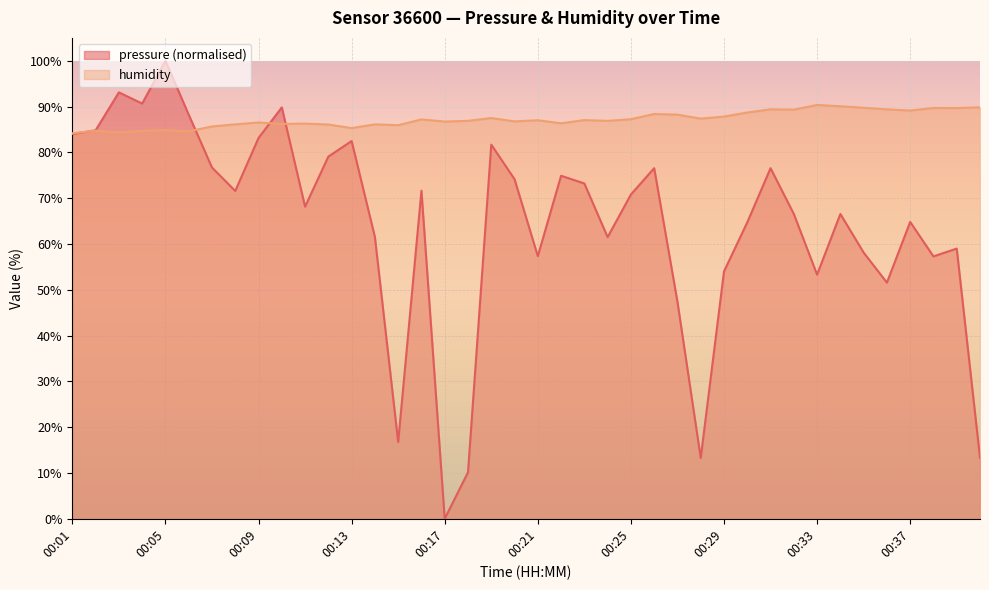

Reading right to left, what are all the values shown in this chart?

pressure: 00:40=13.3	00:39=59.0	00:38=57.3	00:37=64.8	00:36=51.6	00:35=58.1	00:34=66.6	00:33=53.3	00:32=66.6	00:31=76.6	00:30=64.7	00:29=54.0	00:28=13.3	00:27=47.4	00:26=76.6	00:25=70.8	00:24=61.5	00:23=73.2	00:22=74.9	00:21=57.3	00:20=74.1	00:19=81.7	00:18=10.1	00:17=0.0	00:16=71.6	00:15=16.8	00:14=61.5	00:13=82.5	00:12=79.1	00:11=68.2	00:10=89.8	00:09=83.1	00:08=71.6	00:07=76.7	00:06=88.2	00:05=100.0	00:04=90.7	00:03=93.1	00:02=84.8	00:01=84.0
humidity: 00:40=89.8	00:39=89.7	00:38=89.7	00:37=89.1	00:36=89.4	00:35=89.7	00:34=90.1	00:33=90.4	00:32=89.3	00:31=89.4	00:30=88.7	00:29=87.8	00:28=87.4	00:27=88.2	00:26=88.4	00:25=87.2	00:24=86.9	00:23=87.0	00:22=86.3	00:21=87.0	00:20=86.8	00:19=87.5	00:18=86.9	00:17=86.7	00:16=87.2	00:15=85.9	00:14=86.1	00:13=85.3	00:12=86.1	00:11=86.3	00:10=86.2	00:09=86.5	00:08=86.1	00:07=85.7	00:06=84.6	00:05=84.9	00:04=84.7	00:03=84.3	00:02=84.8	00:01=84.2